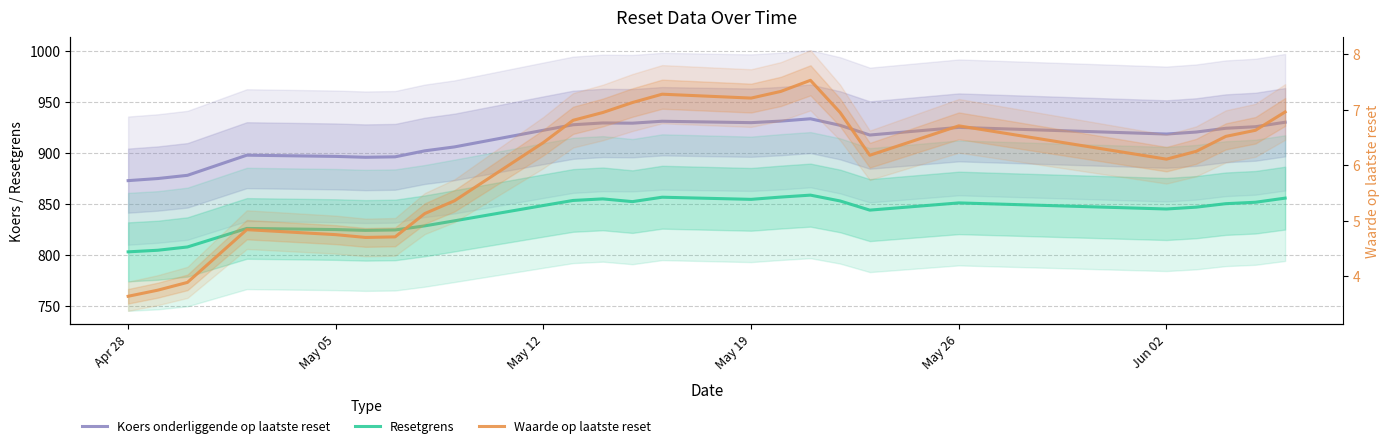

Count the number of data series in this chart.

3